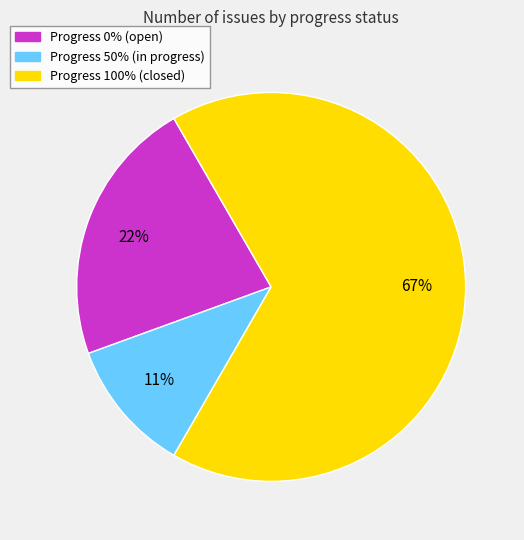

True or false: Progress 0% (open) accounts for 11% of the total.

False